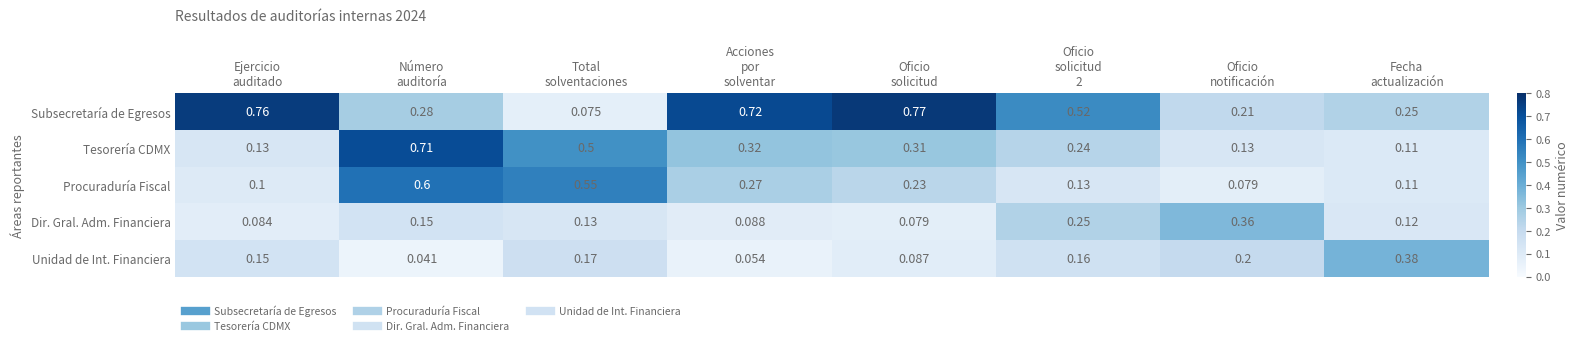

What is the total value across all series at Total
solventaciones?

1.4